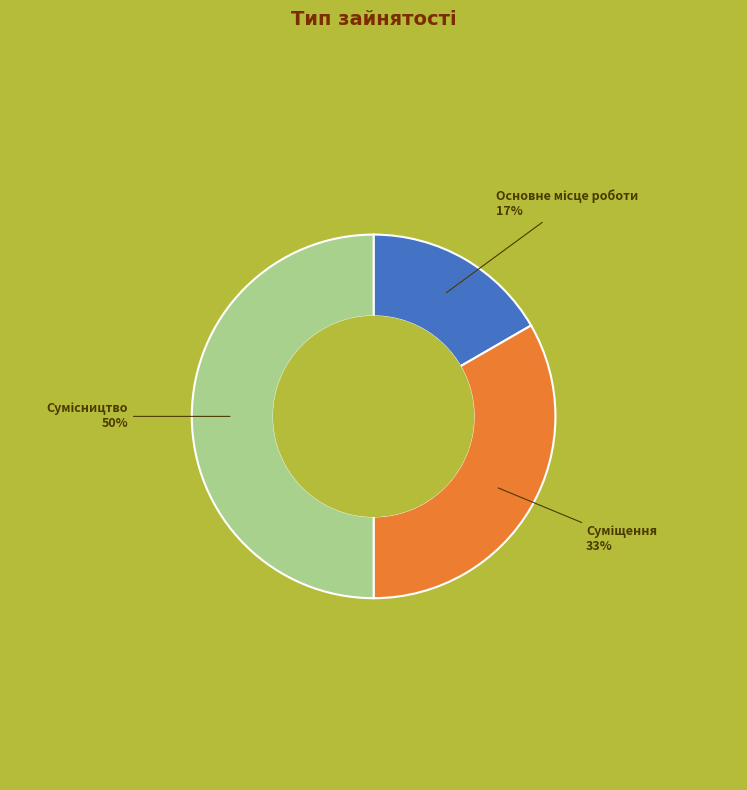

To the nearest percent, what is the difference between the largest and smallest slice percentages?

33%